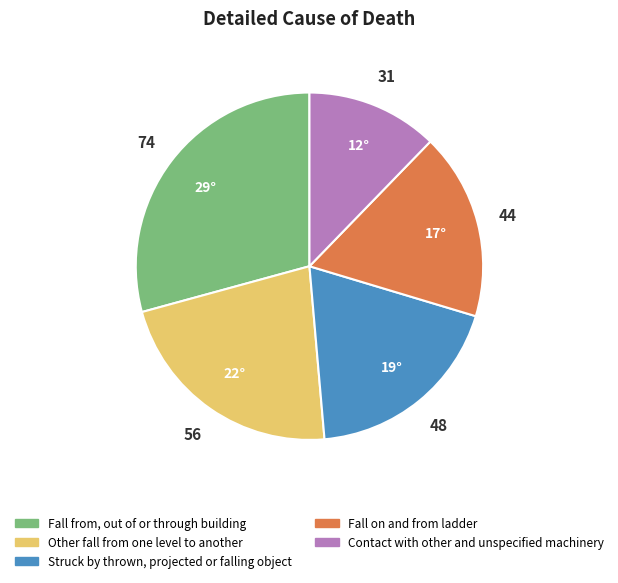

Approximately how many times larger is the value at Fall on and from ladder compared to Struck by thrown, projected or falling object?

0.9